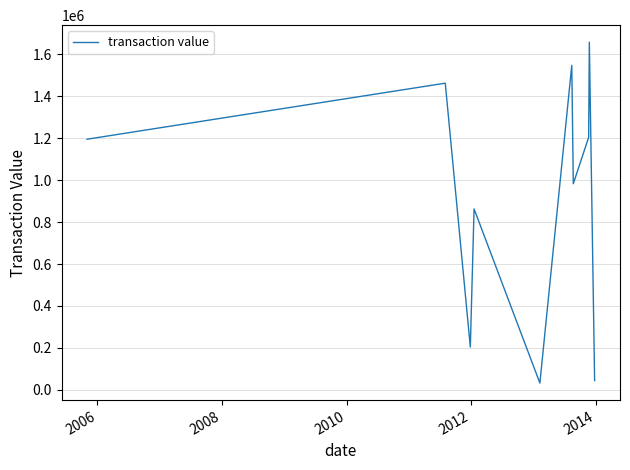

What is the greatest value displayed?

1656769